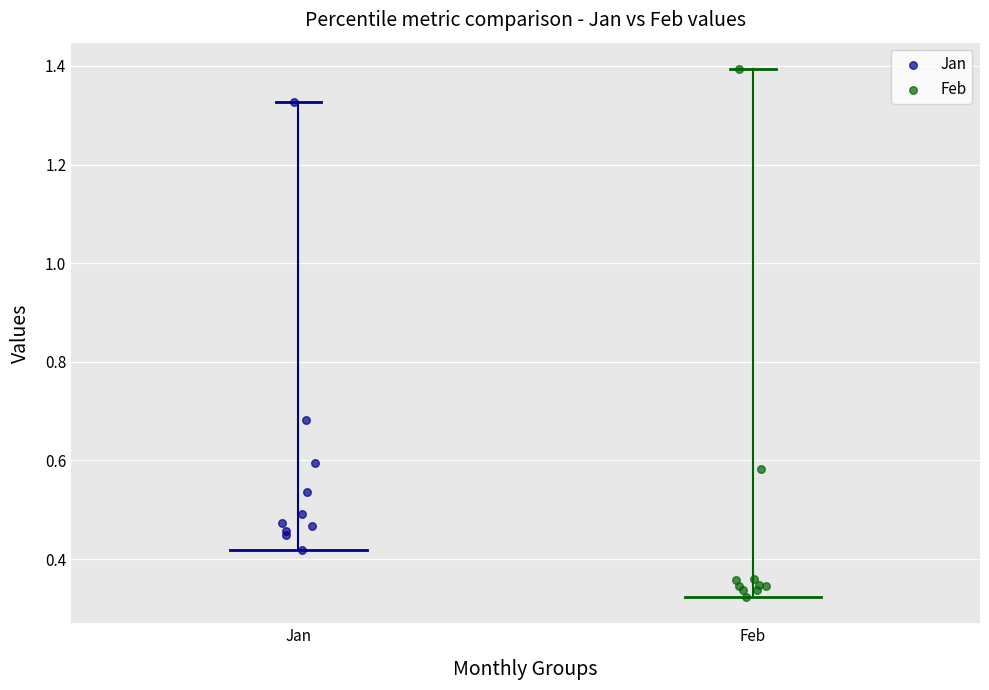

What are all the series names shown in the legend?

Jan, Feb